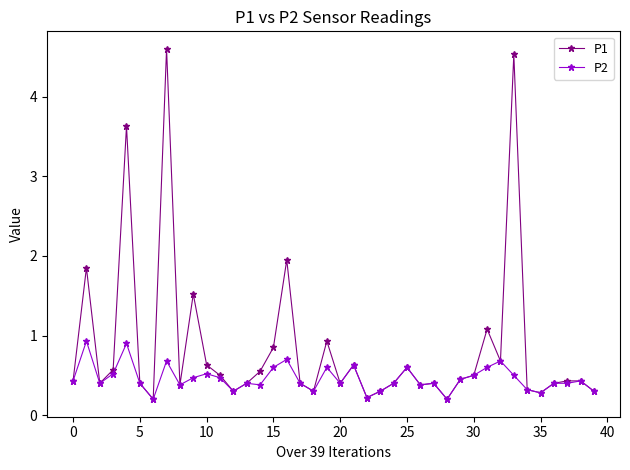

True or false: P1 has more than 2 interior local peaks.

True